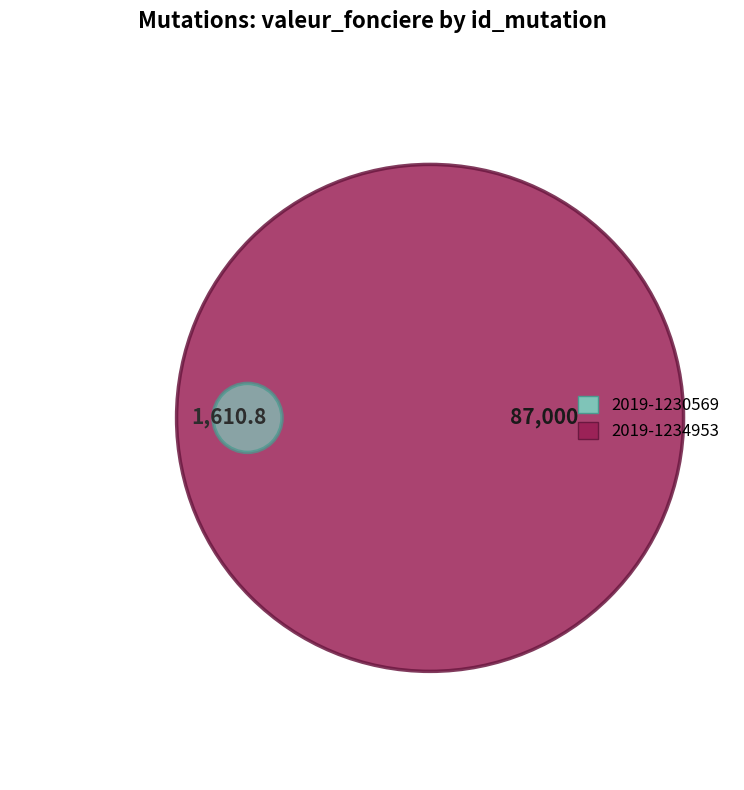

Which category has the smallest portion of the pie?

2019-1230569